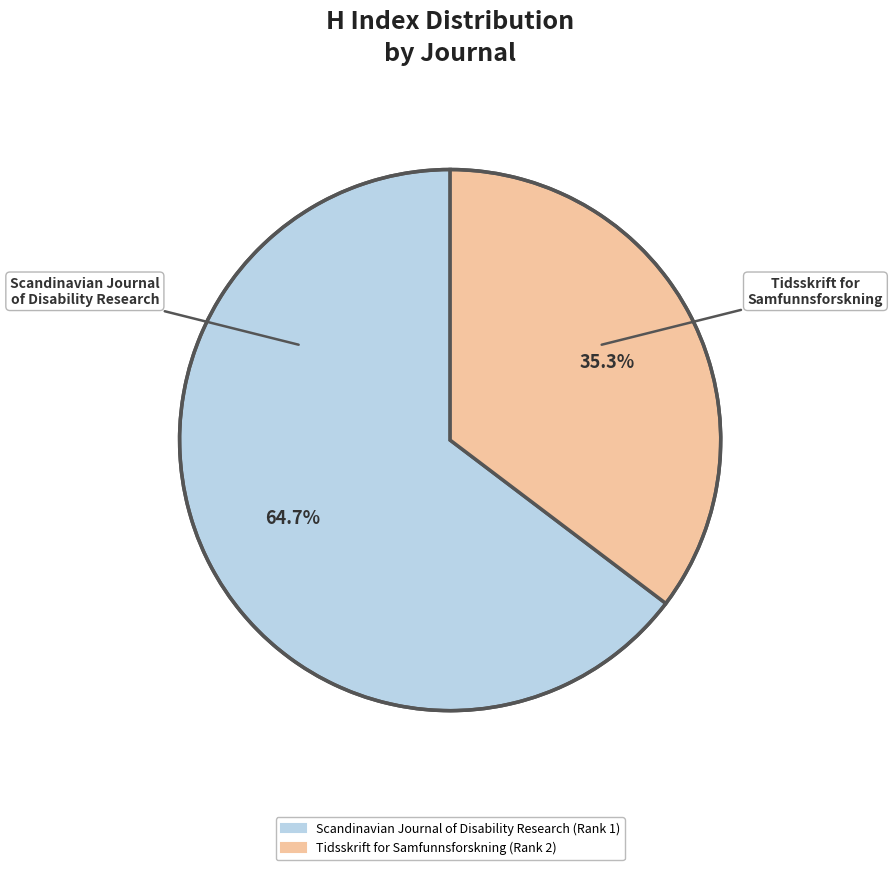

Does Scandinavian Journal of Disability Research (Rank 1) represent more than half of the total?

Yes